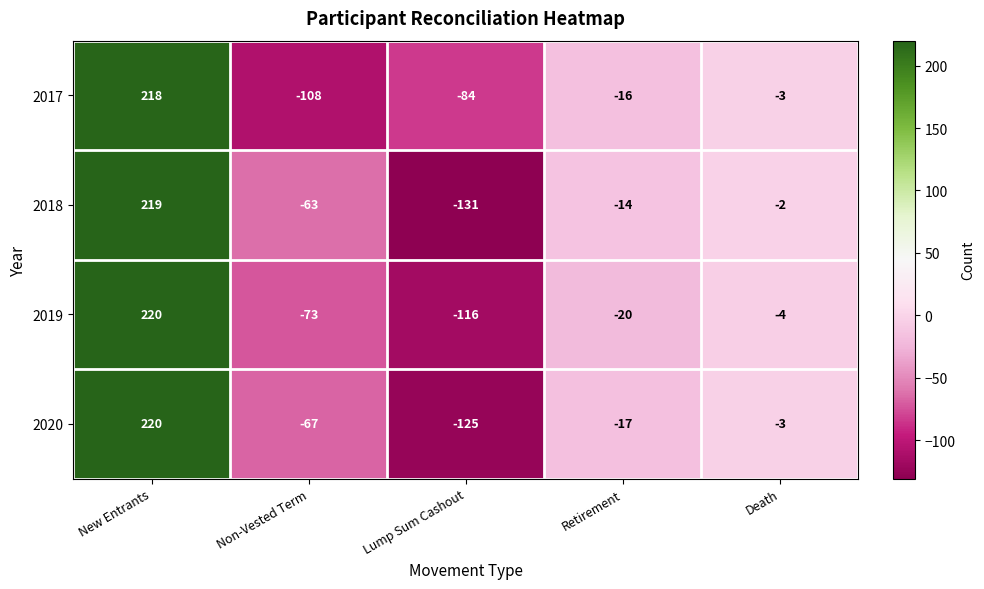

Reading left to right, transcribe all the data shown in this chart.

2017: New Entrants=218	Non-Vested Term=-108	Lump Sum Cashout=-84	Retirement=-16	Death=-3
2018: New Entrants=219	Non-Vested Term=-63	Lump Sum Cashout=-131	Retirement=-14	Death=-2
2019: New Entrants=220	Non-Vested Term=-73	Lump Sum Cashout=-116	Retirement=-20	Death=-4
2020: New Entrants=220	Non-Vested Term=-67	Lump Sum Cashout=-125	Retirement=-17	Death=-3